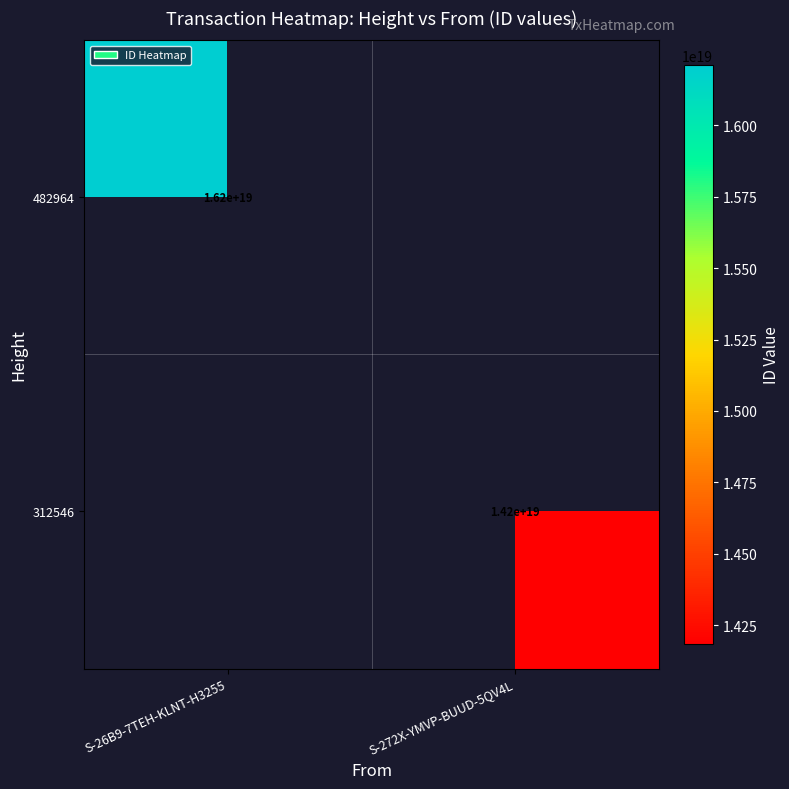

Count the number of data series in this chart.

2